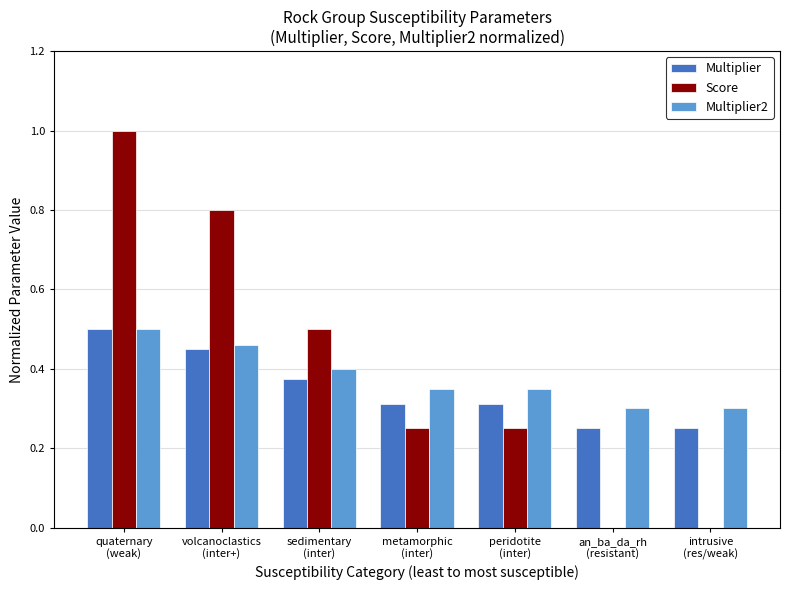

What are all the series names shown in the legend?

Multiplier, Score, Multiplier2